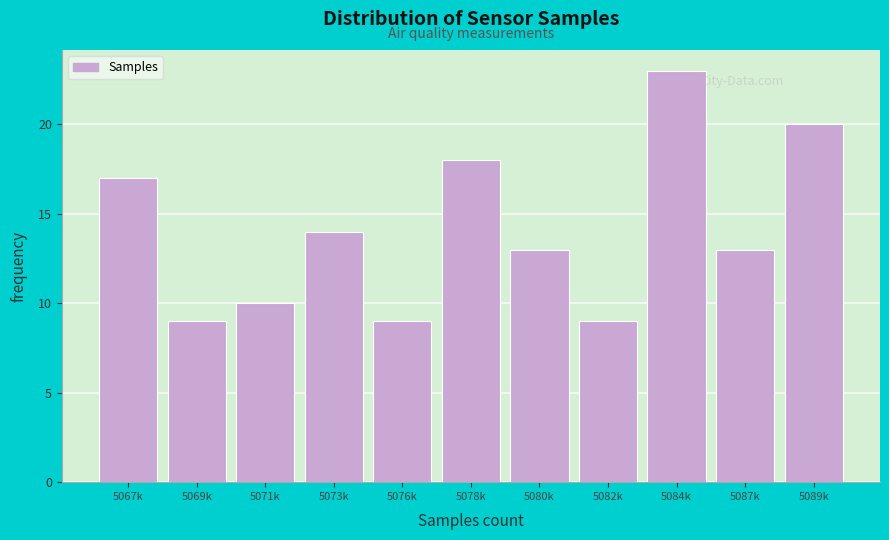

Reading left to right, transcribe all the data shown in this chart.

17	9	10	14	9	18	13	9	23	13	20